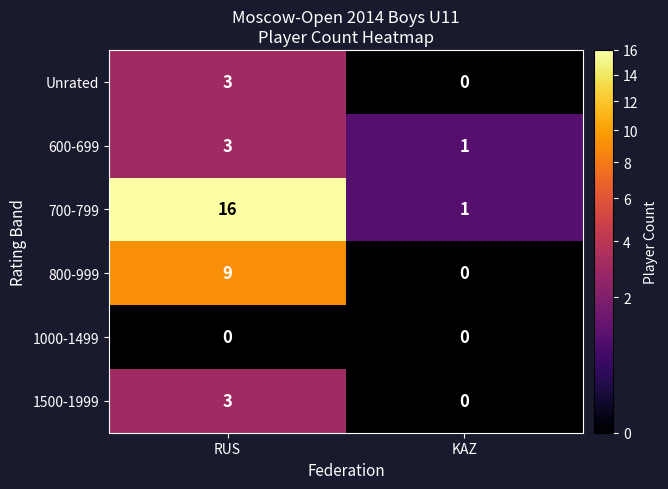

At how many categories does at least one series exceed 14?

1